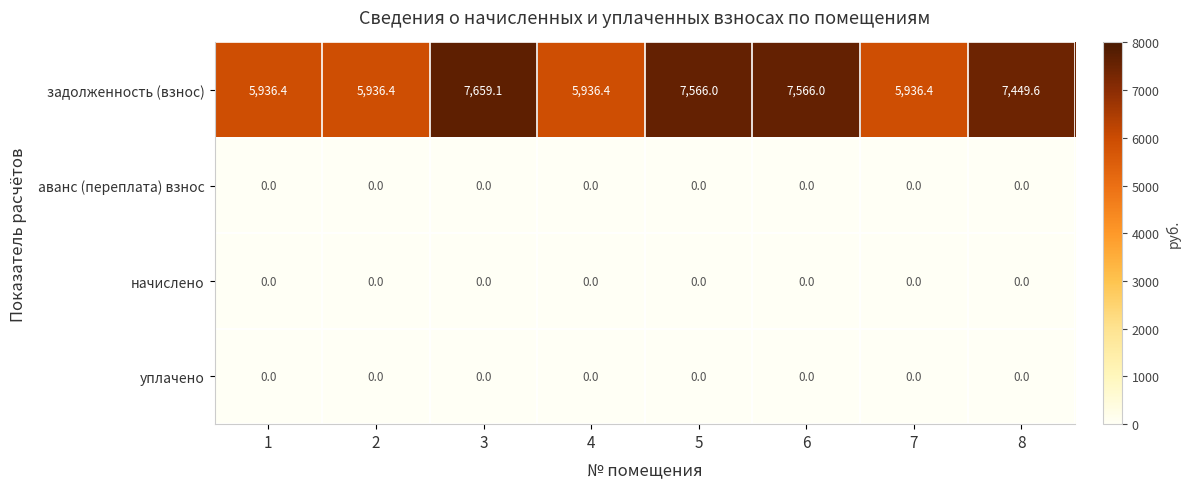

The value of уплачено at 1 is 0.0. True or false?

True